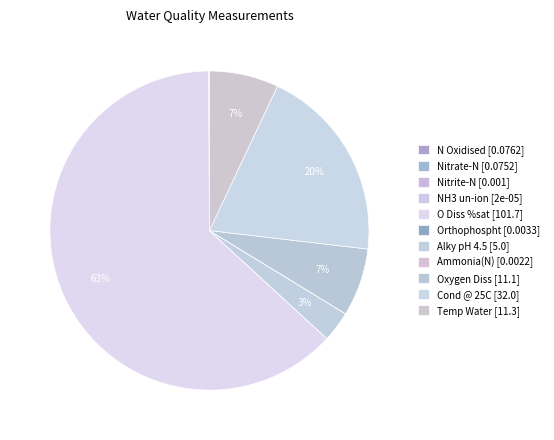

What percentage do Ammonia(N) and O Diss %sat together represent?

63.1%